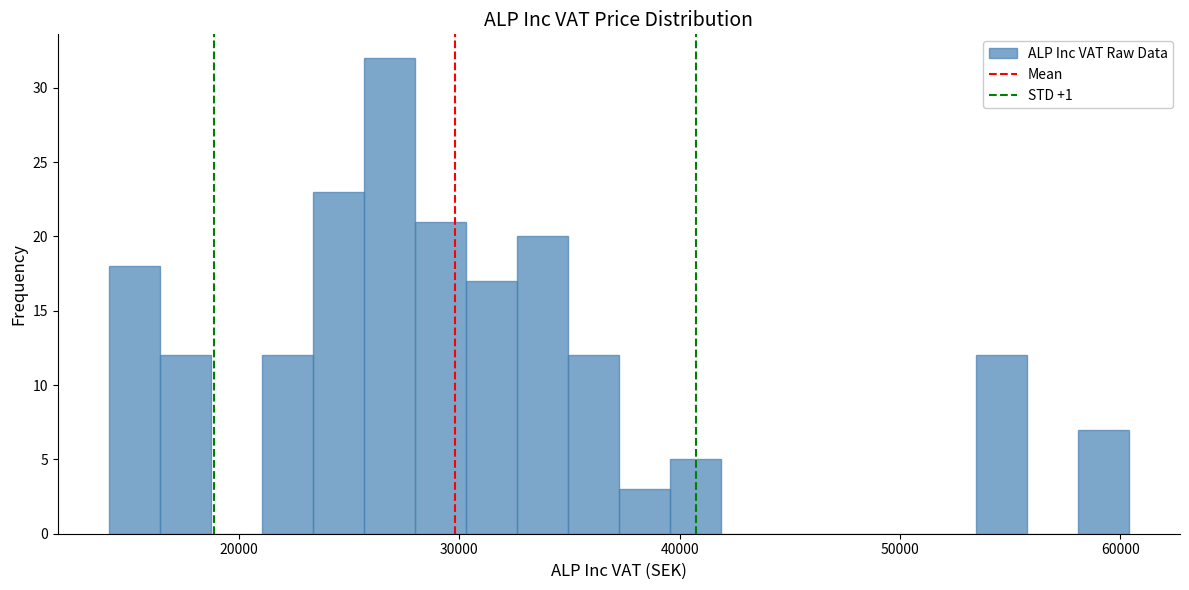

Read against the x-axis, roughly where is the centre of the tallest bar?

27000